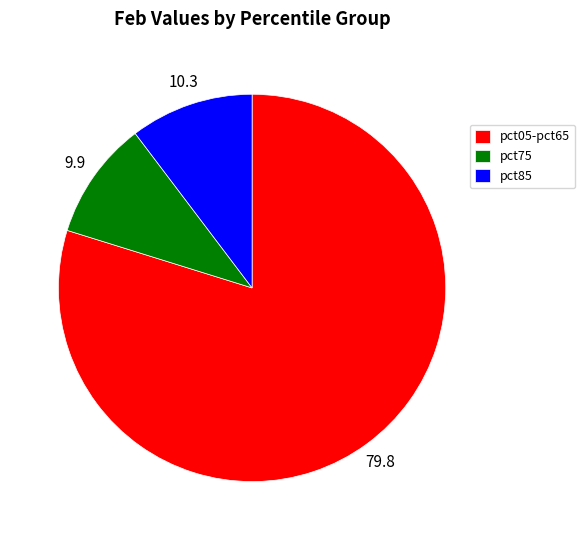

Is the sum of pct05-pct65 and pct75 greater than half?

Yes